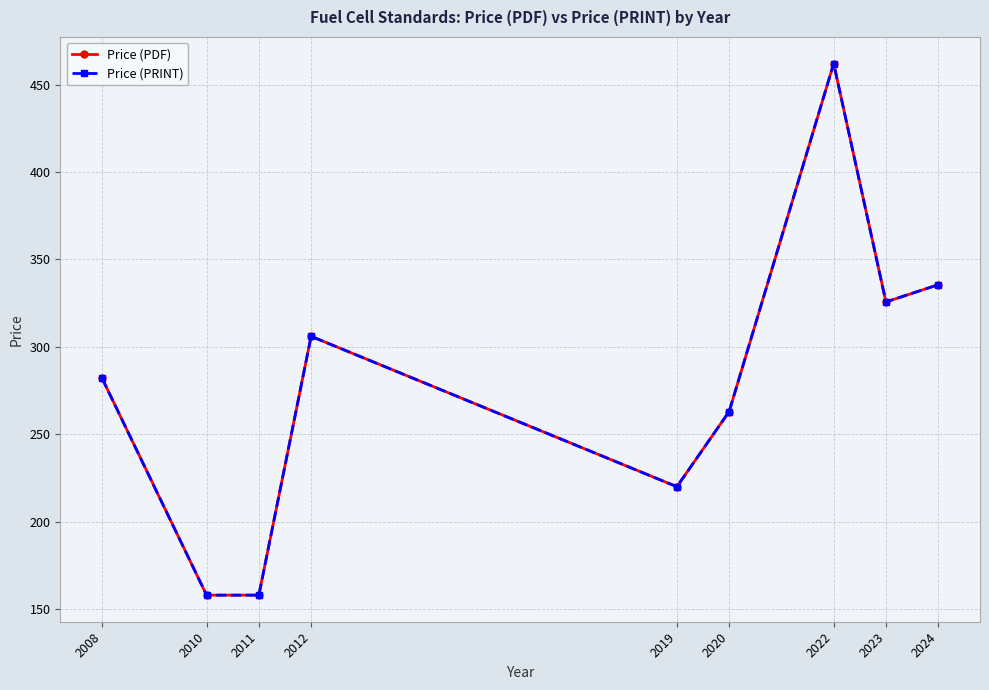

At which category does Price (PDF) reach its first local valley?

2019